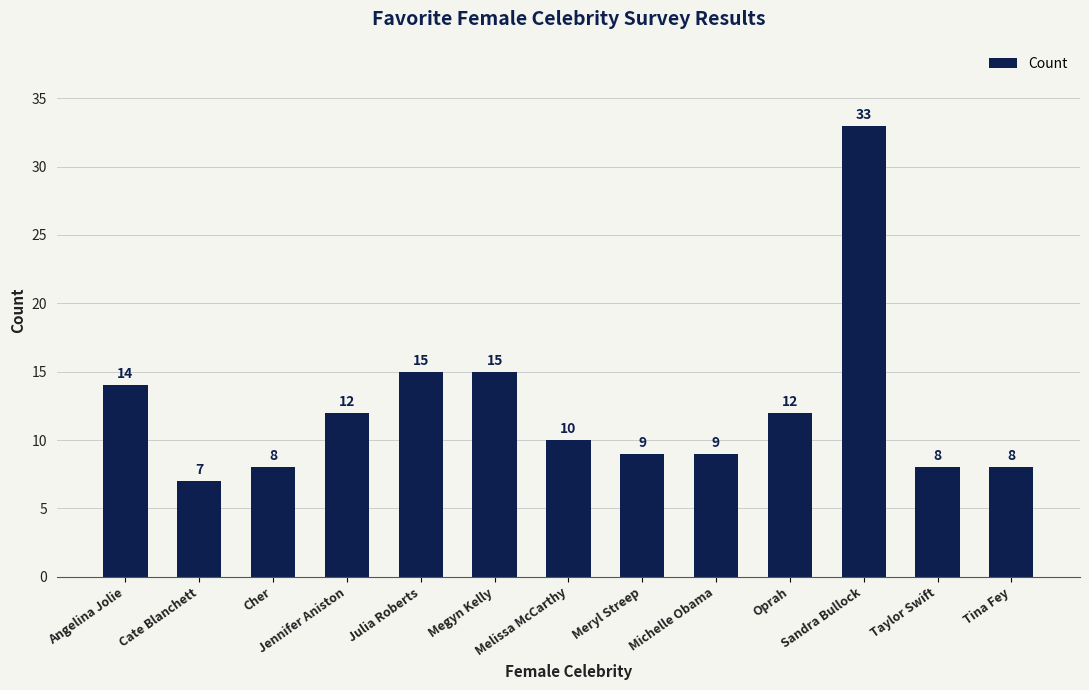

Reading left to right, what are all the values shown in this chart?

14	7	8	12	15	15	10	9	9	12	33	8	8